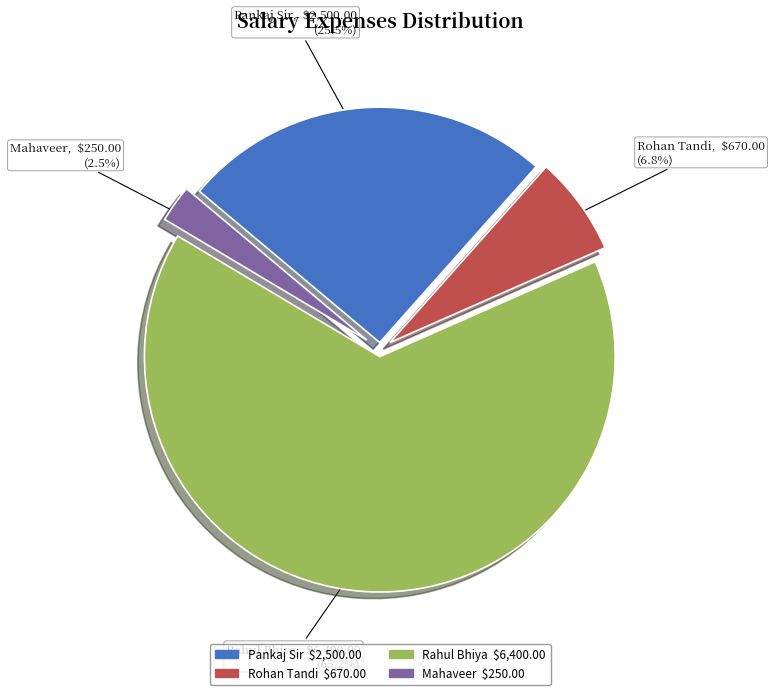

Does any single category account for the majority?

Yes